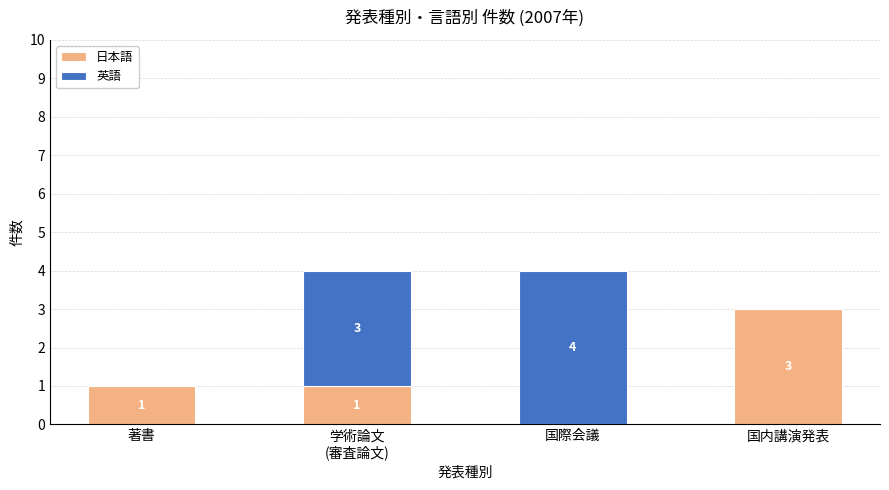

Count the 日本語 values in the range 1 to 3.

3